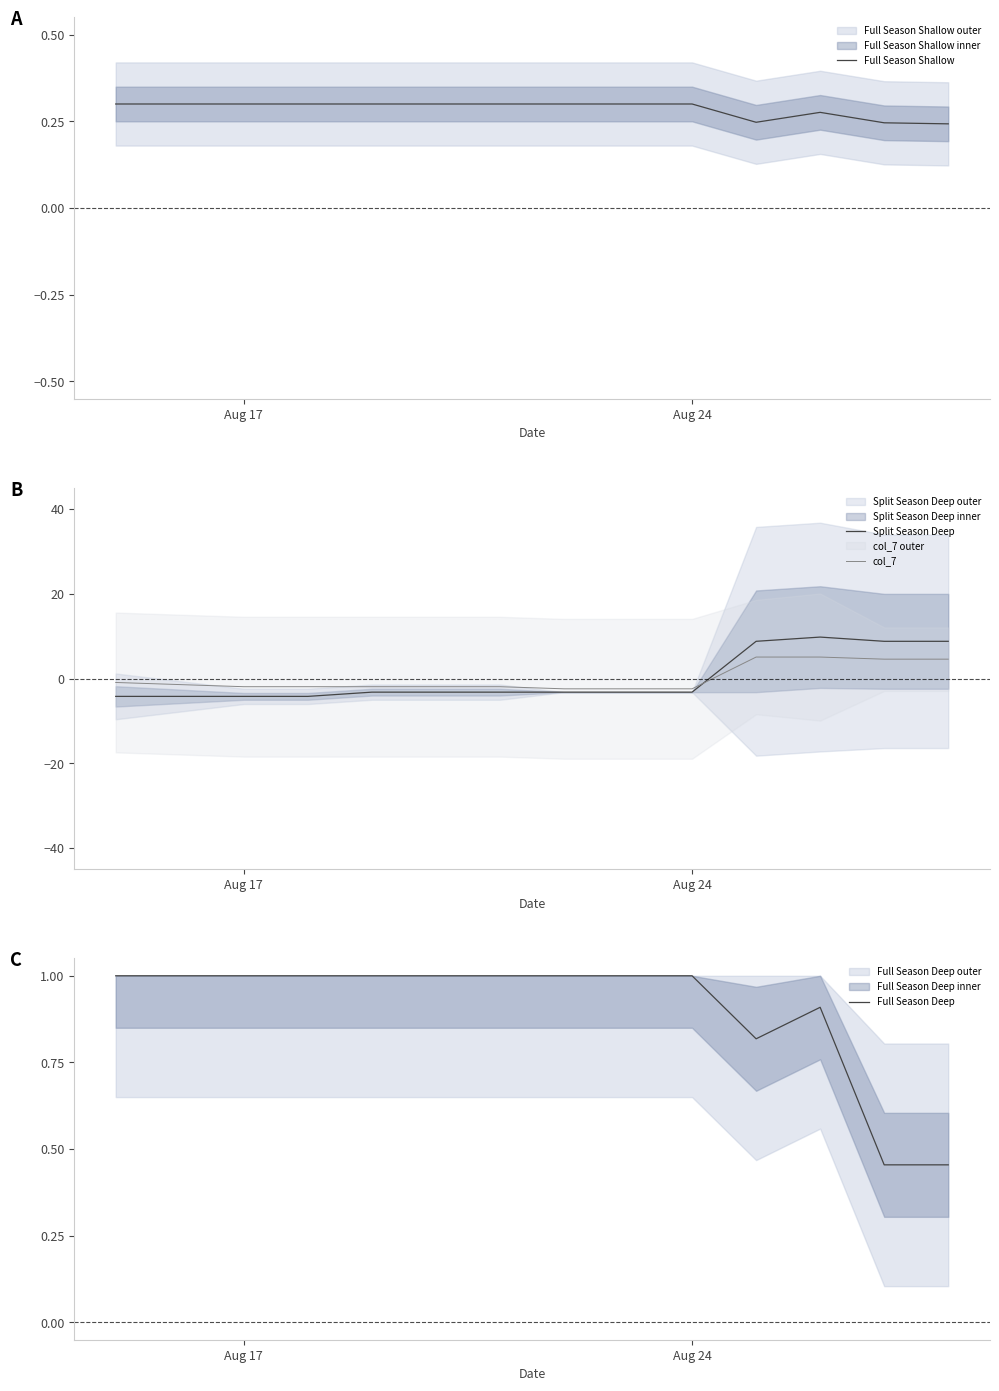

True or false: Full Season Shallow has more than 0 interior local peaks.

True